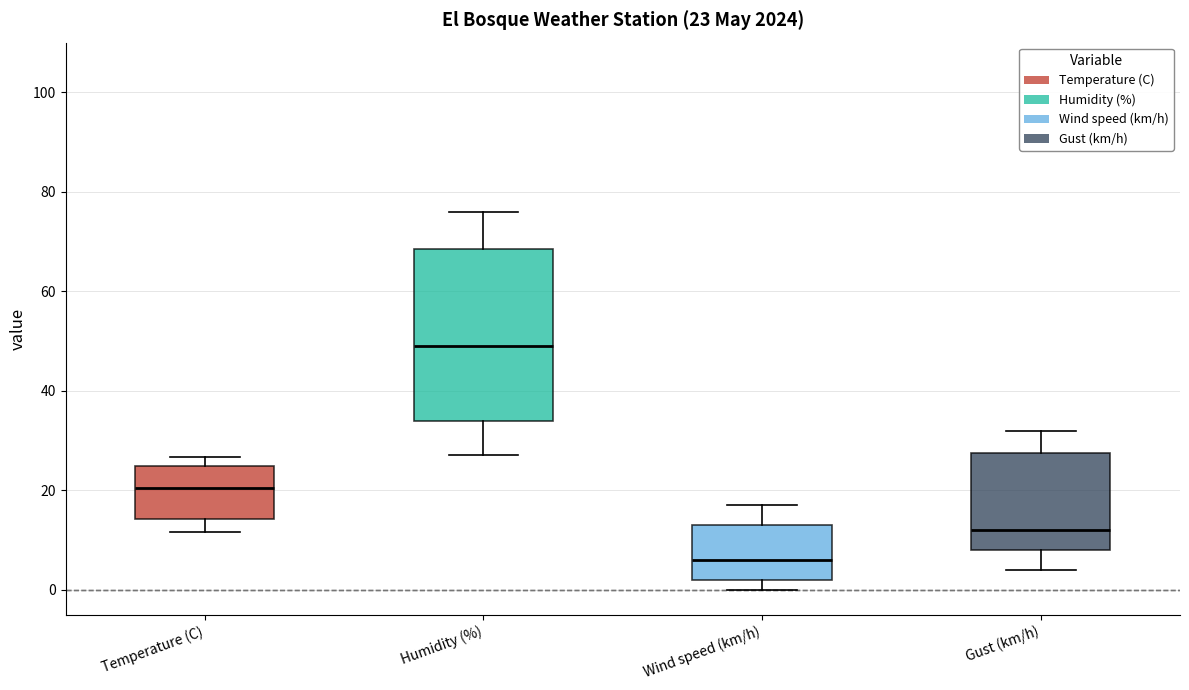

Comparing the boxes themselves (not the whiskers), which one is the tallest?

Humidity (%)